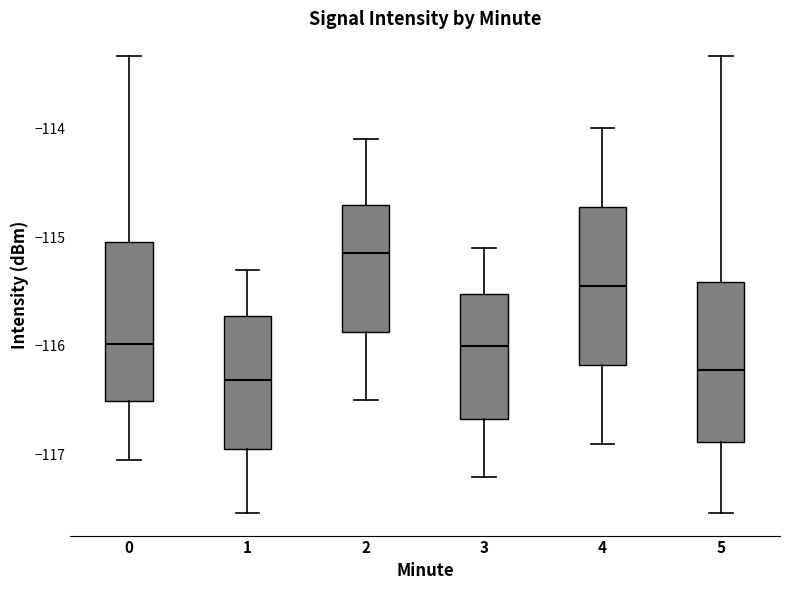

Reading left to right, read every box against the y-axis: the position of its median line, the range the box covers, and the ends of its whiskers. The values are not printed on the chart, so give them approximately, as read against the axis.

0: median -116.0, box -116.5 to -115.0, whiskers -117.0 to -113.3
1: median -116.3, box -116.9 to -115.7, whiskers -117.5 to -115.3
2: median -115.1, box -115.9 to -114.7, whiskers -116.5 to -114.1
3: median -116.0, box -116.7 to -115.5, whiskers -117.2 to -115.1
4: median -115.4, box -116.2 to -114.7, whiskers -116.9 to -114.0
5: median -116.2, box -116.9 to -115.4, whiskers -117.5 to -113.3